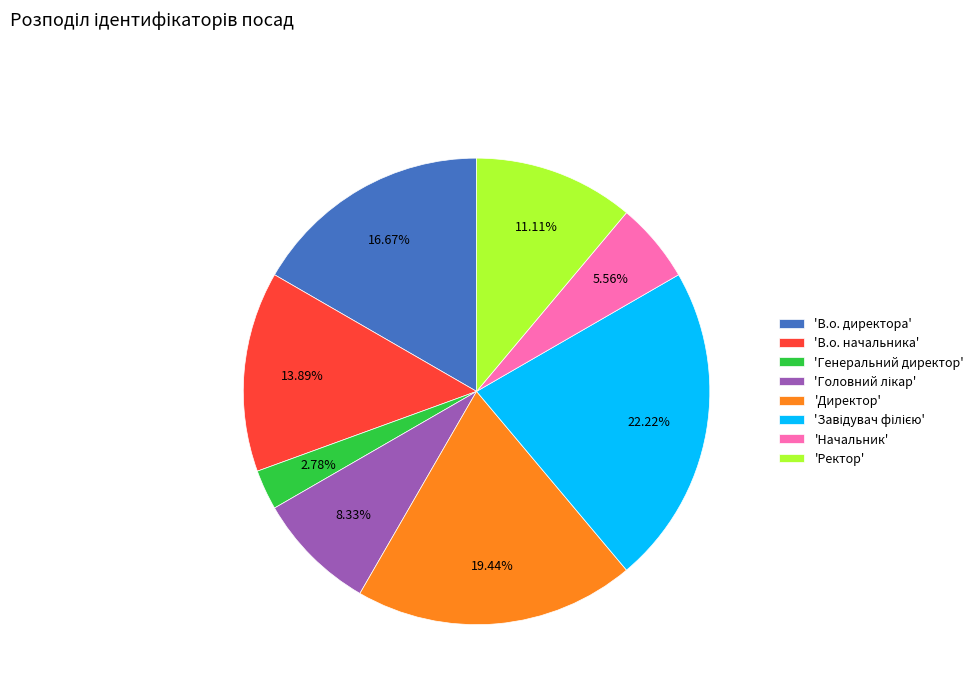

Which slice is the smallest?

'Генеральний директор'